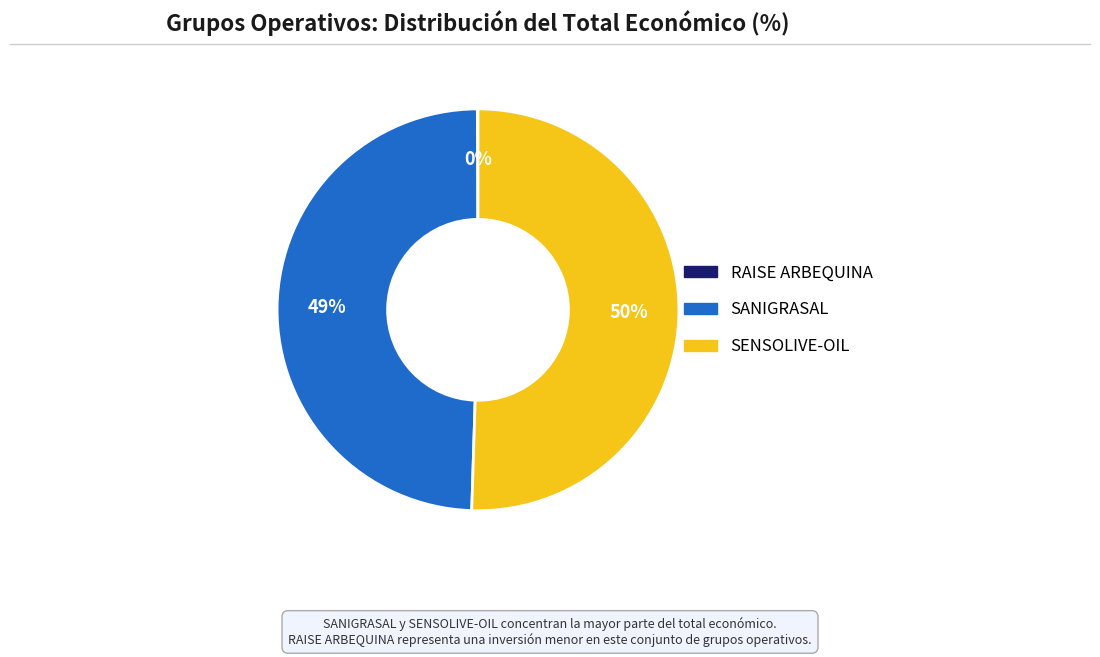

Which slice is the largest?

SENSOLIVE-OIL